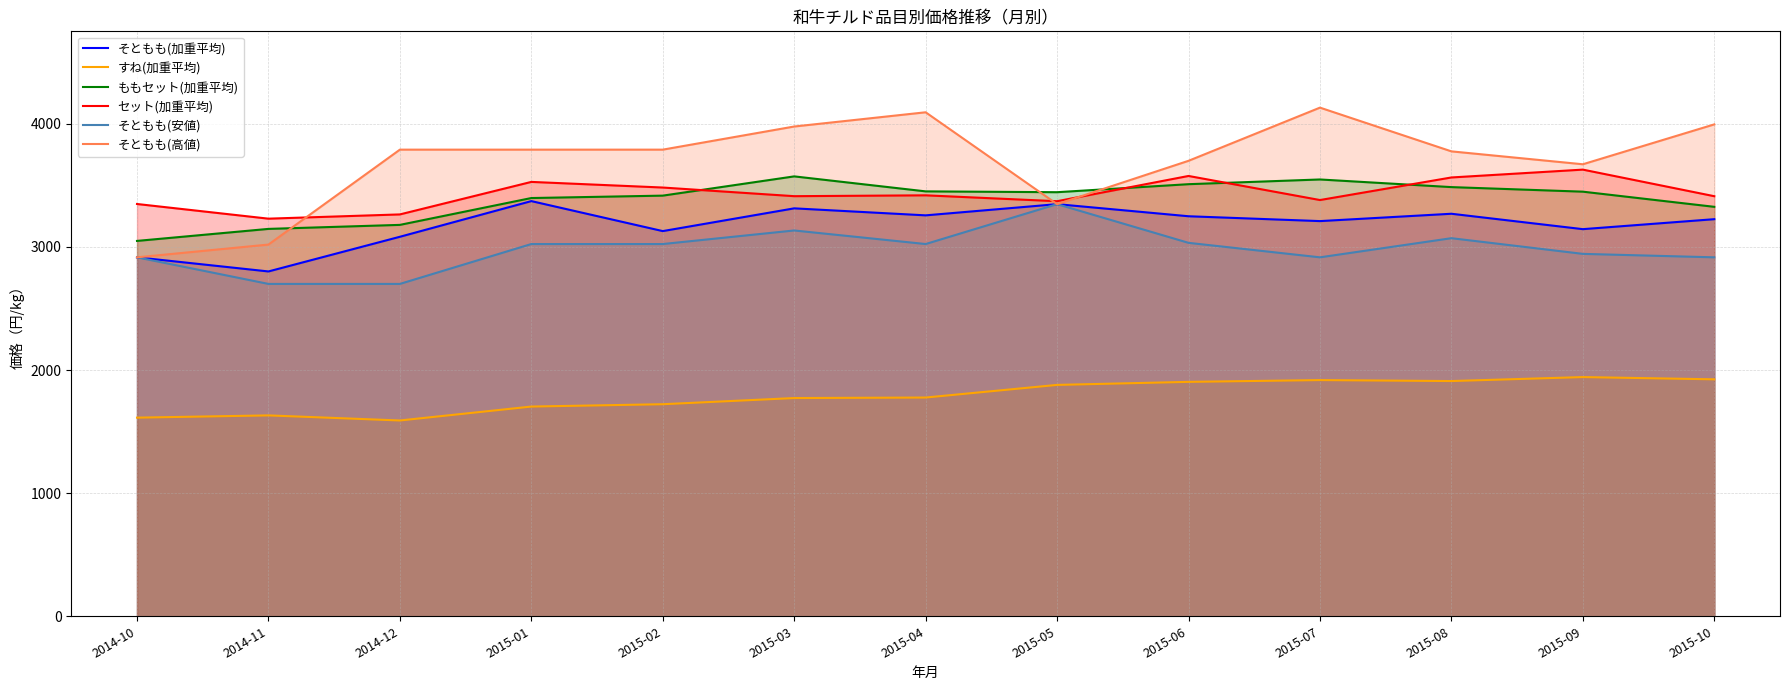

Reading left to right, transcribe all the data shown in this chart.

そともも(加重平均): 2916.0	2801.3	3083.0	3372.8	3129.1	3313.9	3257.0	3348.0	3249.7	3210.3	3270.0	3144.9	3225.9
すね(加重平均): 1613.6	1631.9	1590.6	1703.7	1722.7	1772.8	1777.0	1879.6	1904.3	1918.8	1910.9	1943.2	1924.9
ももセット(加重平均): 3049.4	3147.0	3179.6	3397.7	3417.2	3573.6	3451.8	3445.1	3510.2	3548.5	3486.5	3449.4	3326.3
セット(加重平均): 3349.3	3230.1	3264.6	3528.7	3483.0	3412.8	3419.7	3371.9	3577.0	3381.4	3564.8	3628.5	3412.5
そともも(安値): 2916.0	2700.0	2700.0	3024.0	3024.0	3134.2	3024.0	3348.0	3033.7	2916.0	3071.5	2944.1	2916.0
そともも(高値): 2916.0	3019.7	3790.8	3790.8	3790.8	3978.7	4094.3	3348.0	3700.1	4132.1	3776.8	3672.0	3996.0